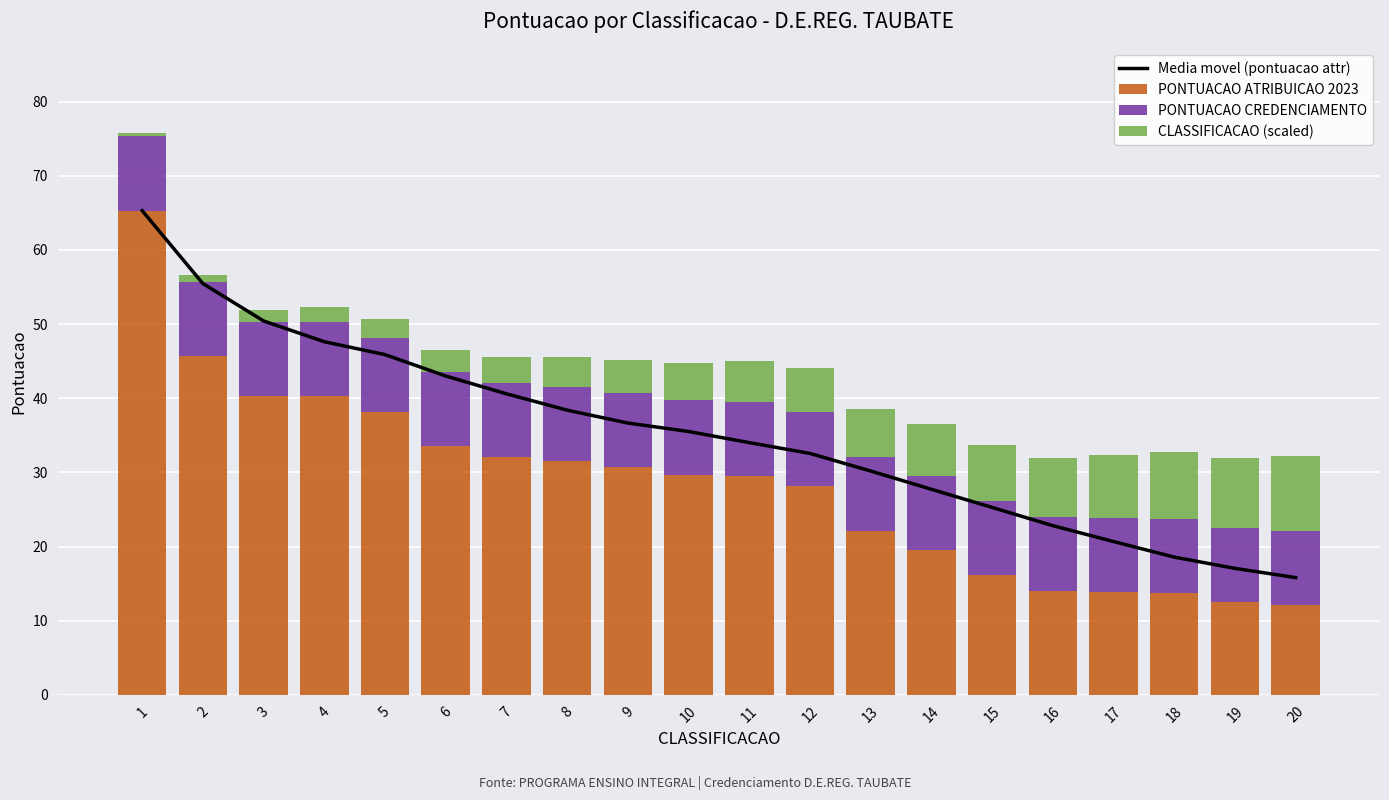

At how many categories does at least one series exceed 35?

10